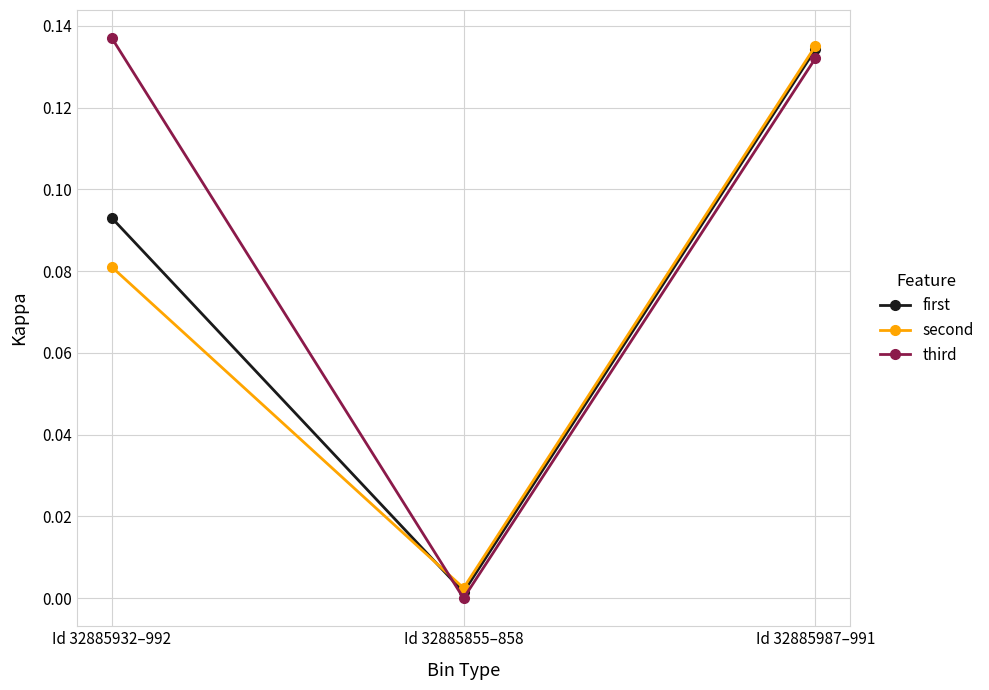

Which series has the largest range (max minus min)?

third